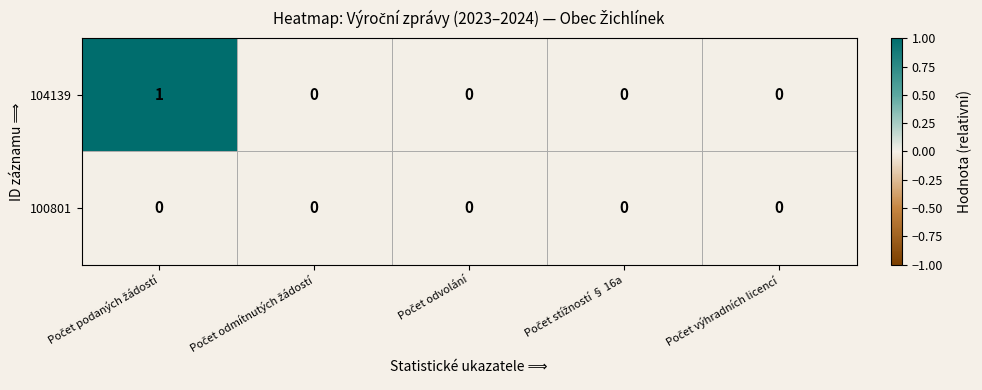

Which series has the largest total across all categories?

104139